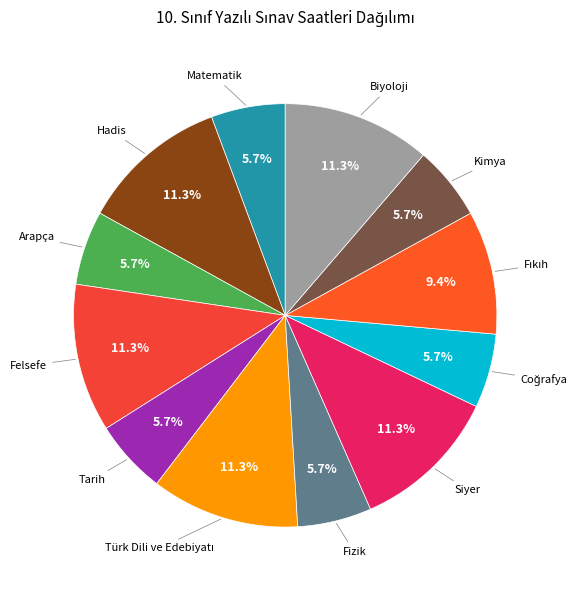

Is there any slice that represents more than half of the pie?

No